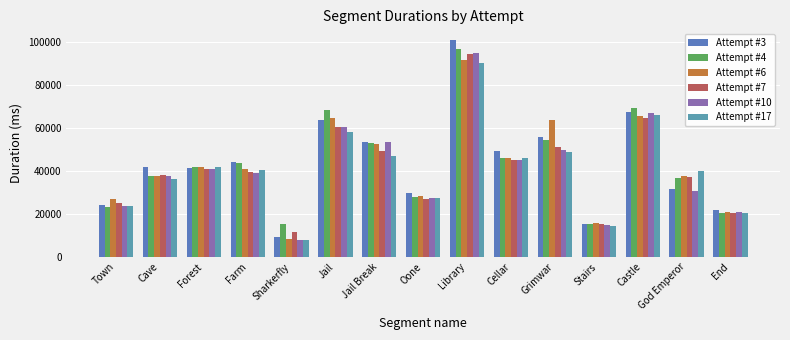

The value of Attempt #6 at Jail is 64672. True or false?

True